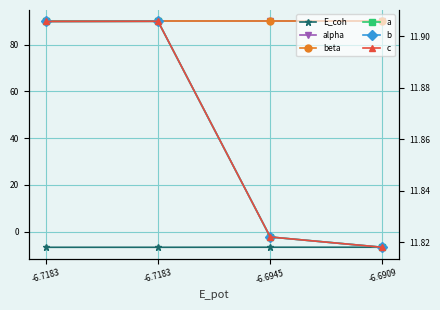

Reading left to right, list all the values displayed in this chart.

E_coh: -6.7183=-6.7	-6.7183=-6.7	-6.6945=-6.7	-6.6909=-6.7
alpha: -6.7183=90.0	-6.7183=90.0	-6.6945=90.0	-6.6909=90.0
beta: -6.7183=90.0	-6.7183=90.0	-6.6945=90.0	-6.6909=90.0
a: -6.7183=11.9	-6.7183=11.9	-6.6945=11.8	-6.6909=11.8
b: -6.7183=11.9	-6.7183=11.9	-6.6945=11.8	-6.6909=11.8
c: -6.7183=11.9	-6.7183=11.9	-6.6945=11.8	-6.6909=11.8